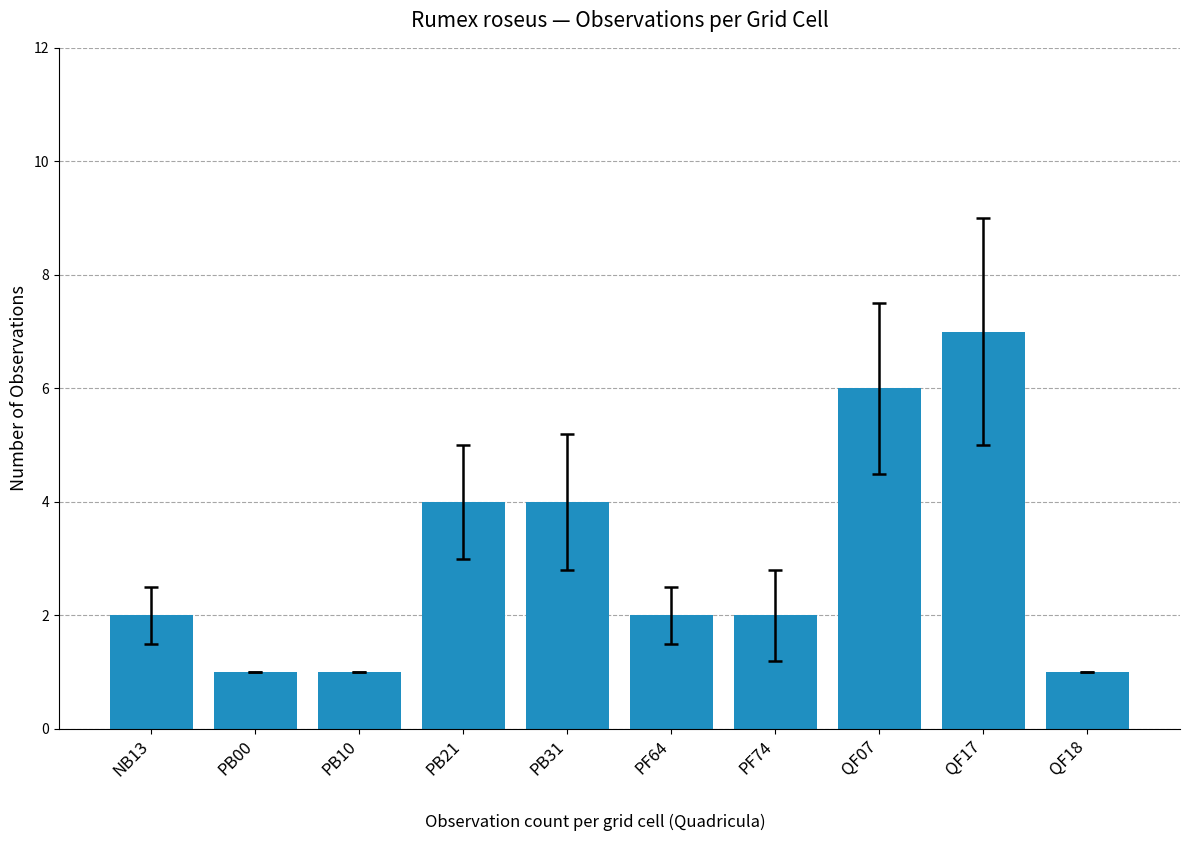

Reading left to right, extract all data points from this chart.

NB13=2	PB00=1	PB10=1	PB21=4	PB31=4	PF64=2	PF74=2	QF07=6	QF17=7	QF18=1